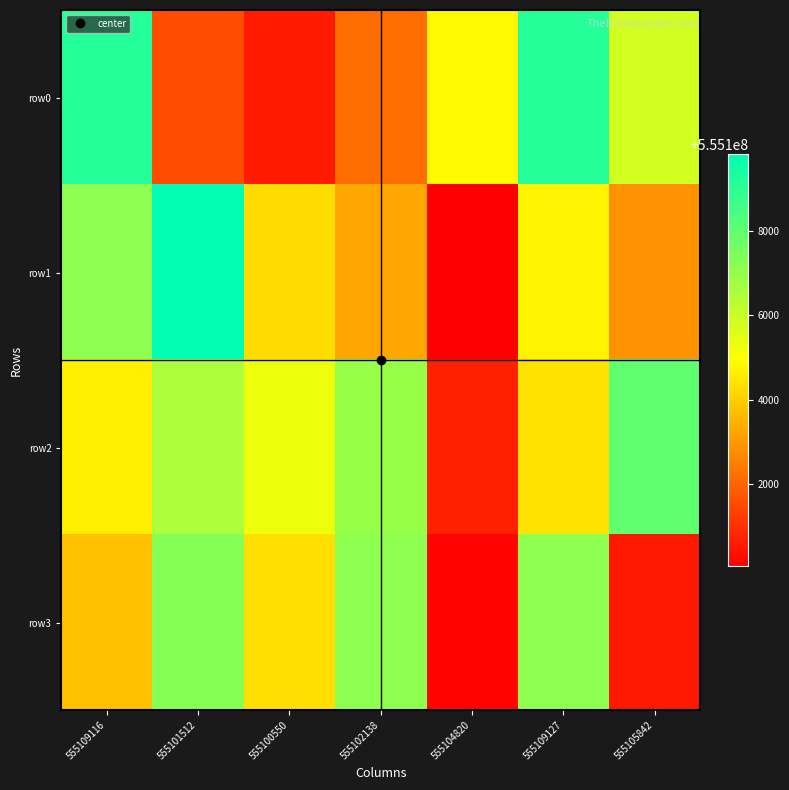

Rank the series by their average value, from highest to lowest.

row2, row0, row1, row3